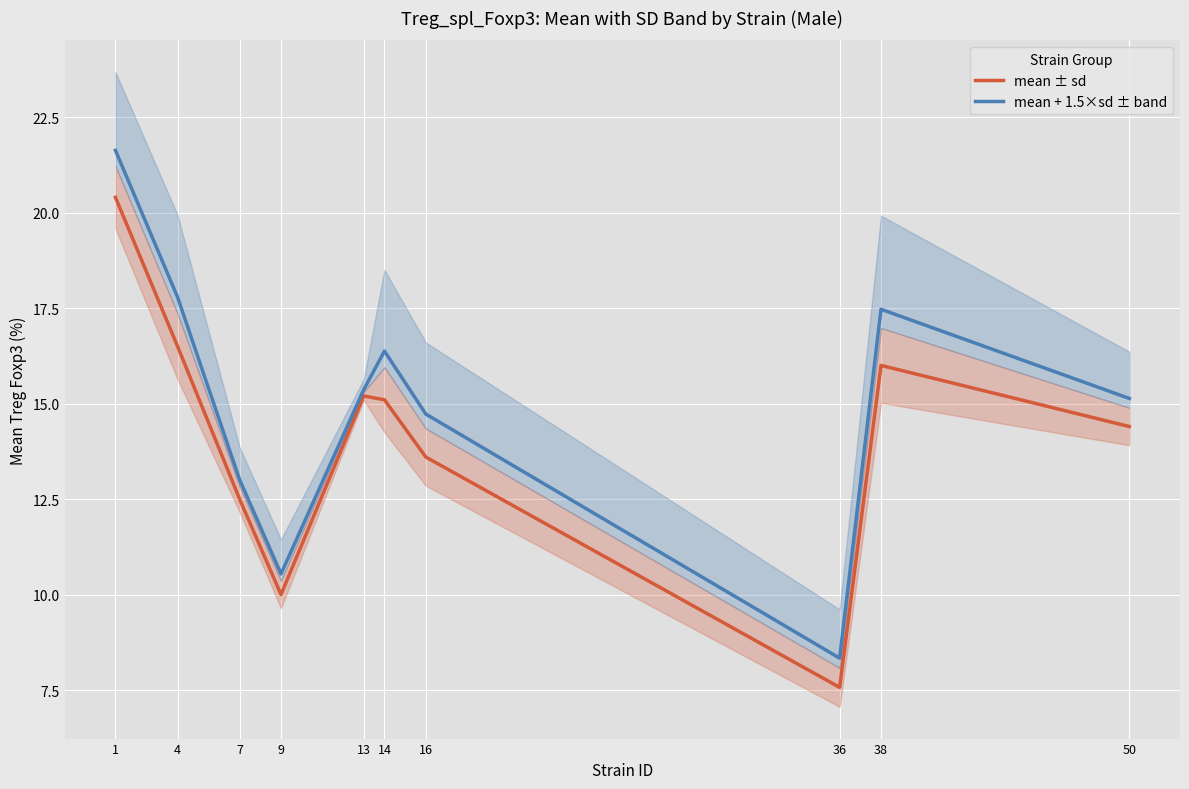

What is the total value across all series at 7?

25.5